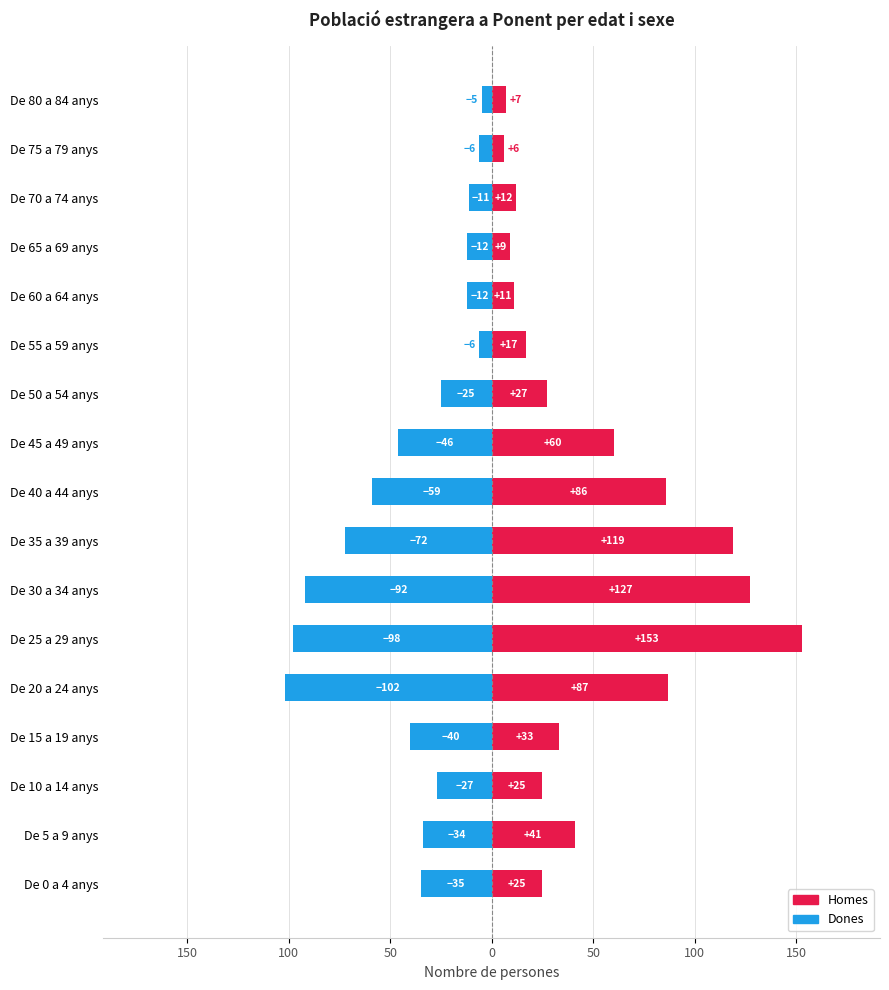

What is the difference between the second highest and second lowest values in the Homes series?

120